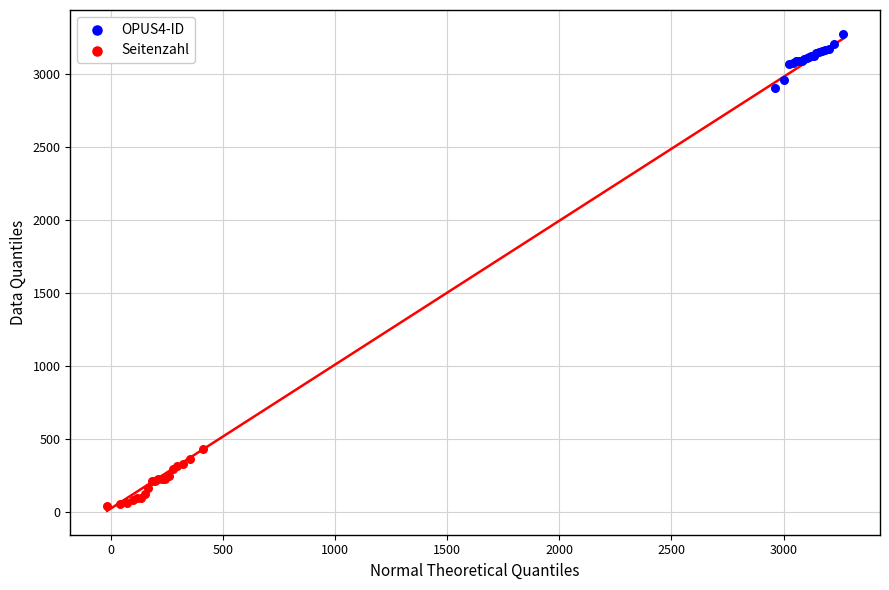

Which series has the largest Y range (max minus min)?

Seitenzahl